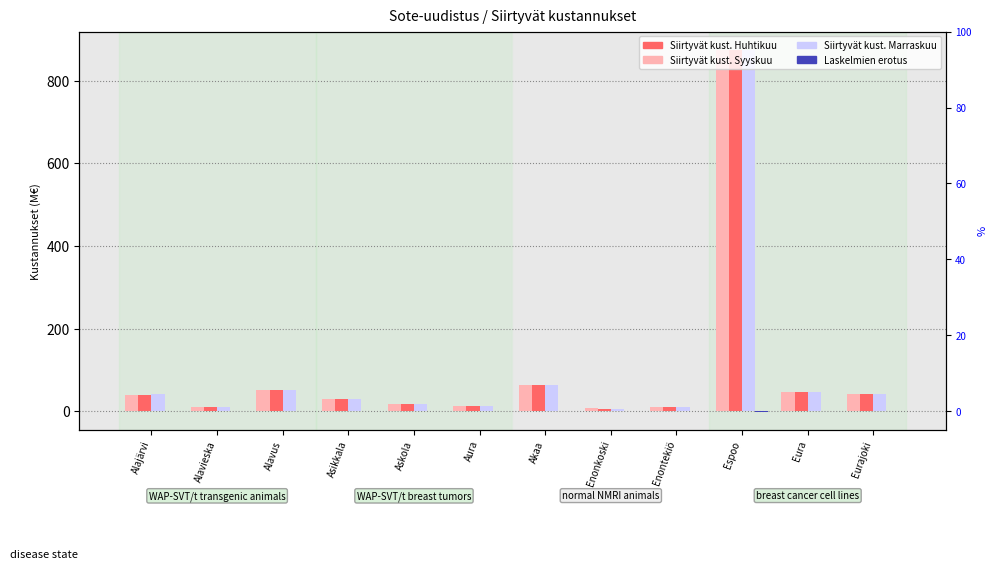

What is the difference between the Siirtyvät kustannukset Marraskuu values at Asikkala and Espoo?

844.2